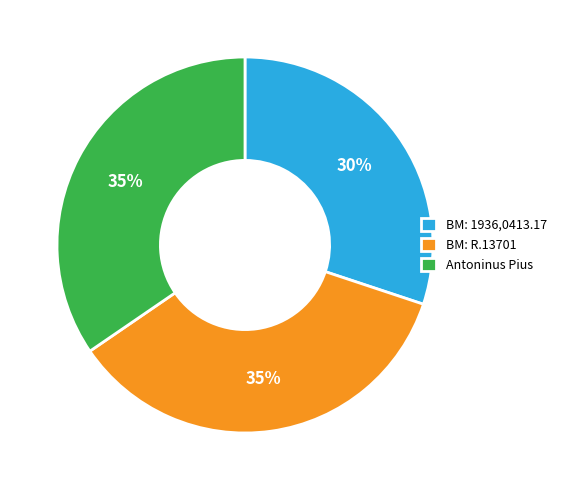

What is the ratio of the value at BM: R.13701 to the value at BM: 1936,0413.17?

1.2